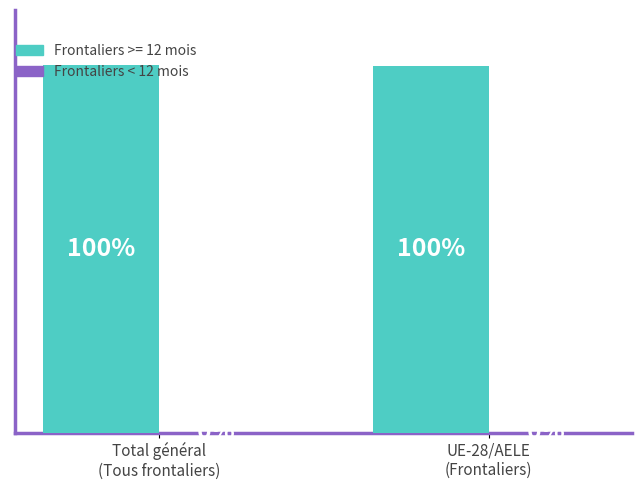

Does the chart contain stacked bars?

No